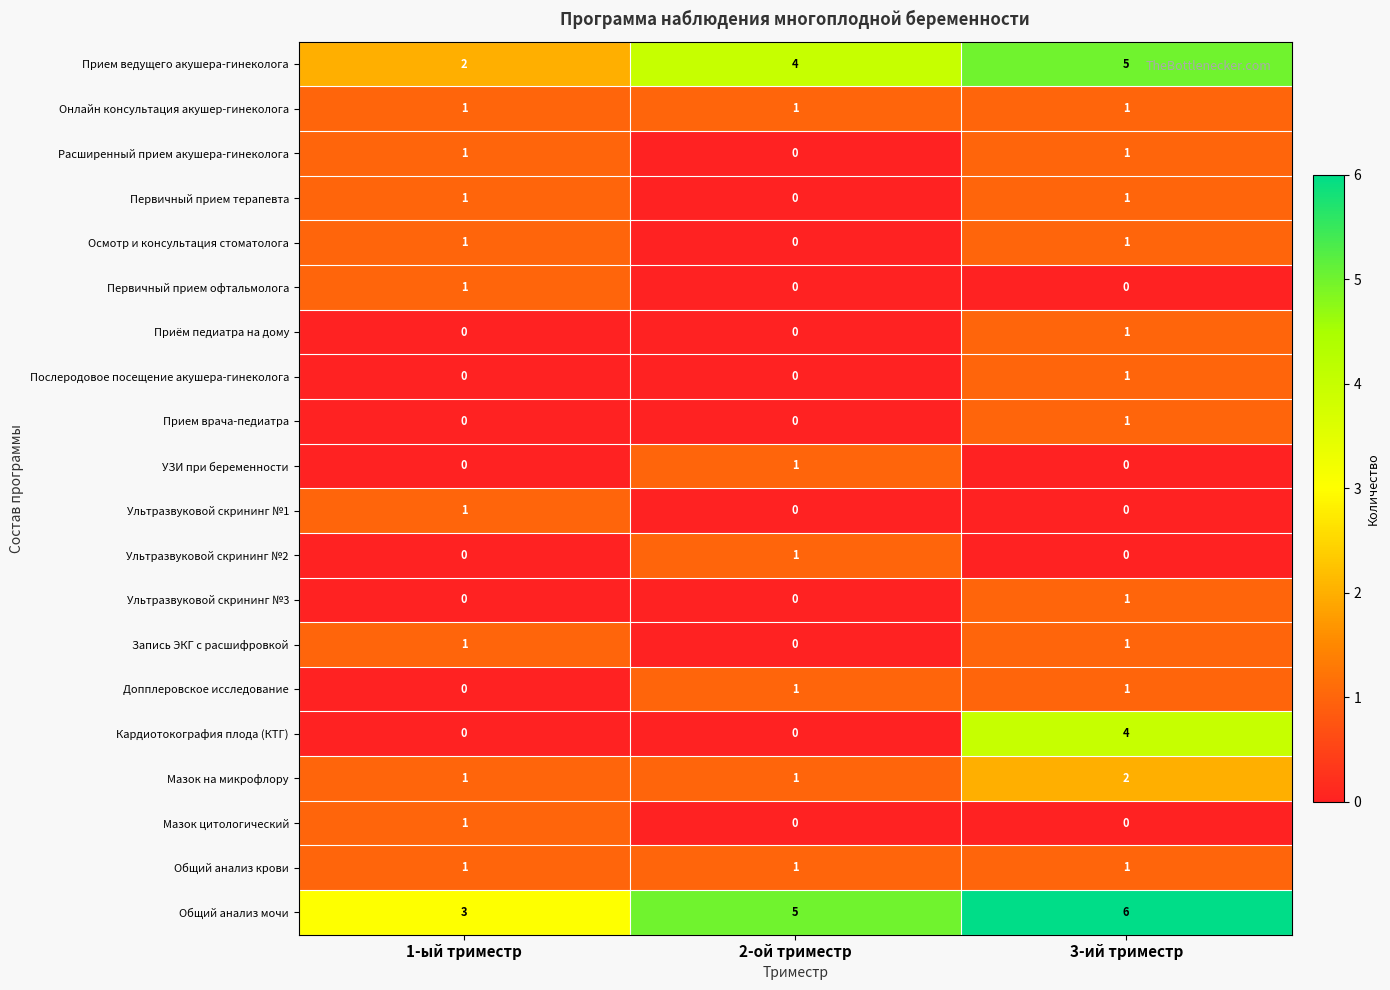

What is the difference between the highest and lowest values at 1-ый триместр?

3